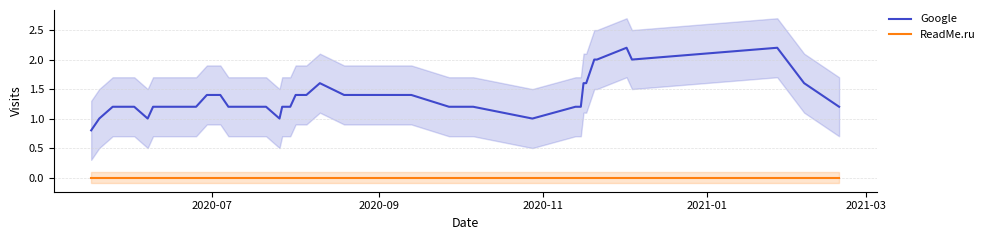

True or false: Google and ReadMe.ru cross at least once.

False